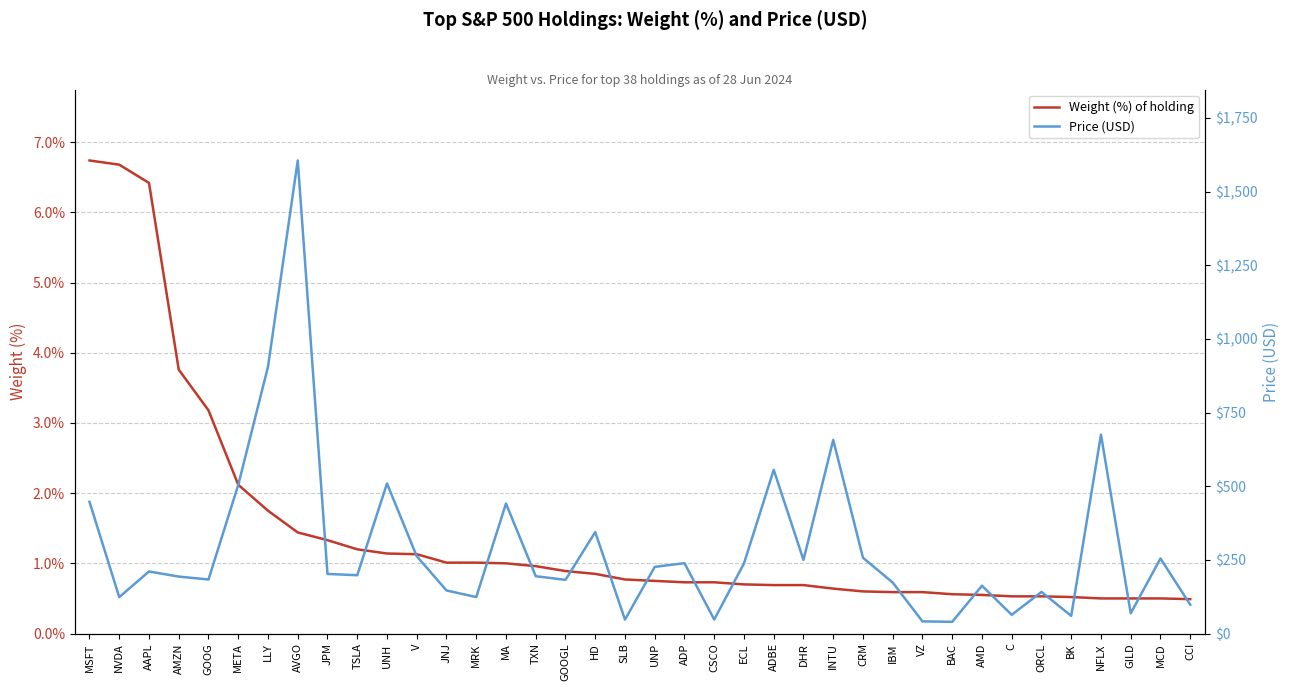

At which category does the chart reach its peak across all series?

AVGO